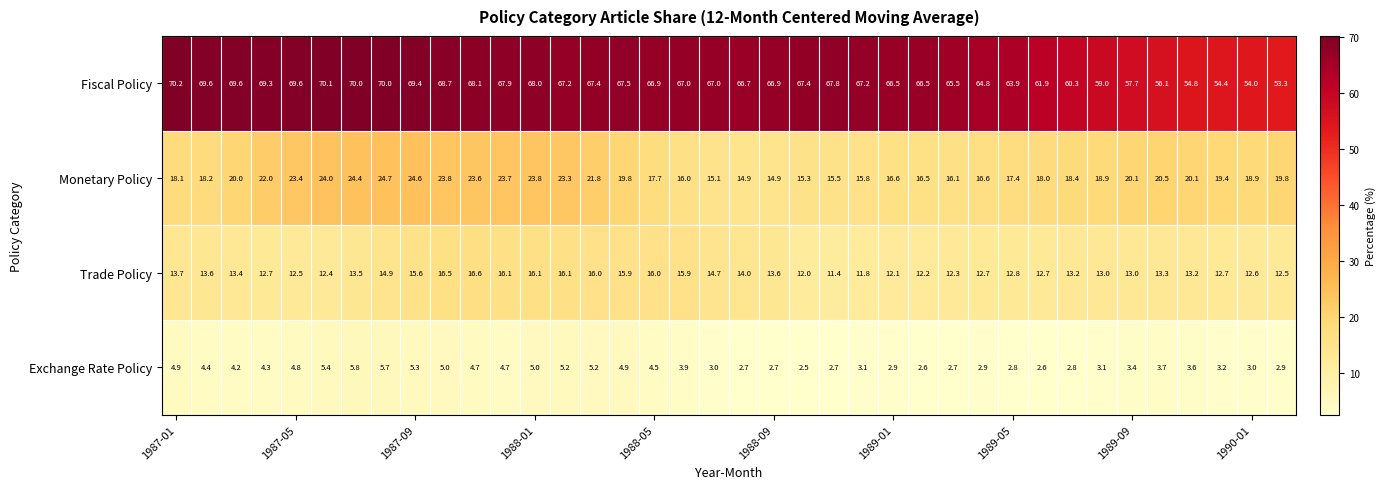

What is the maximum value shown in the chart?

70.2